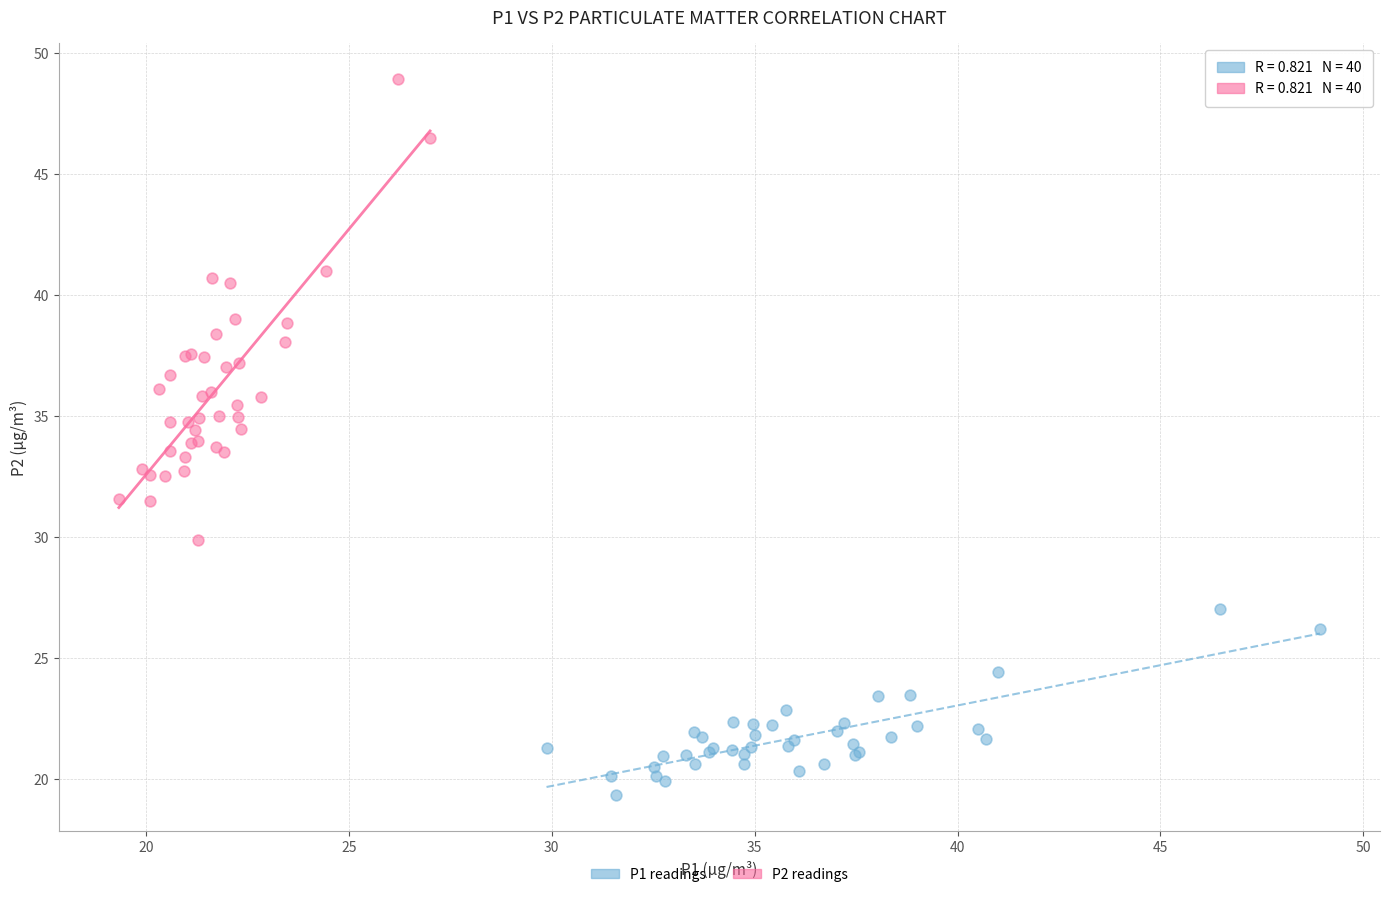

Which series contains the lowest Y value?

P1 readings